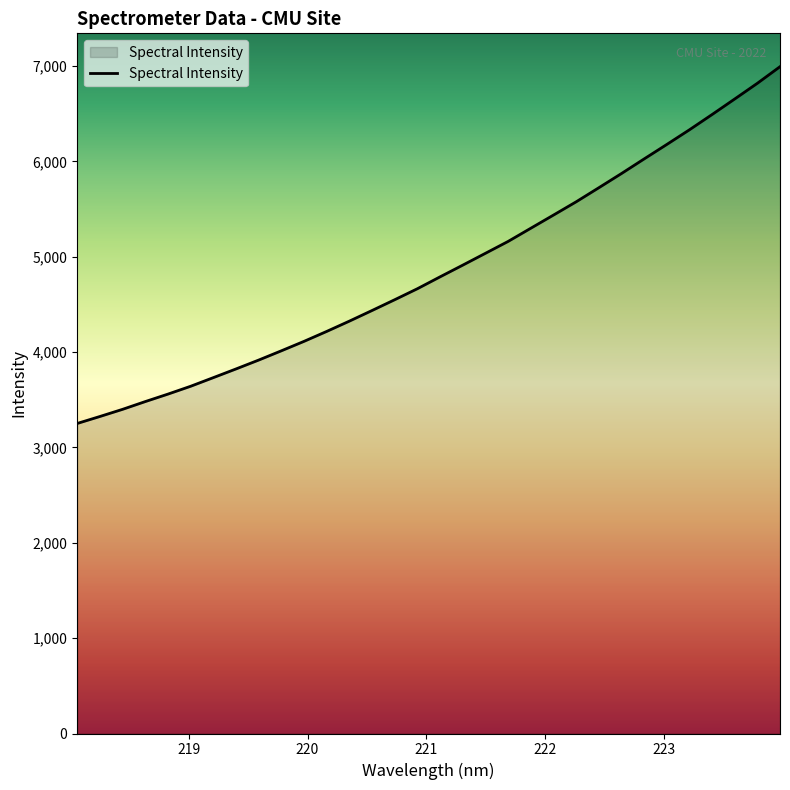

Reading left to right, extract all data points from this chart.

3251.4	3324.6	3399.7	3481.0	3559.5	3641.7	3732.3	3823.5	3916.6	4013.8	4113.0	4217.3	4325.1	4436.8	4549.9	4665.2	4789.8	4912.4	5036.5	5161.0	5299.2	5437.2	5576.2	5723.6	5872.7	6025.9	6177.6	6331.4	6491.6	6654.7	6819.4	6993.5